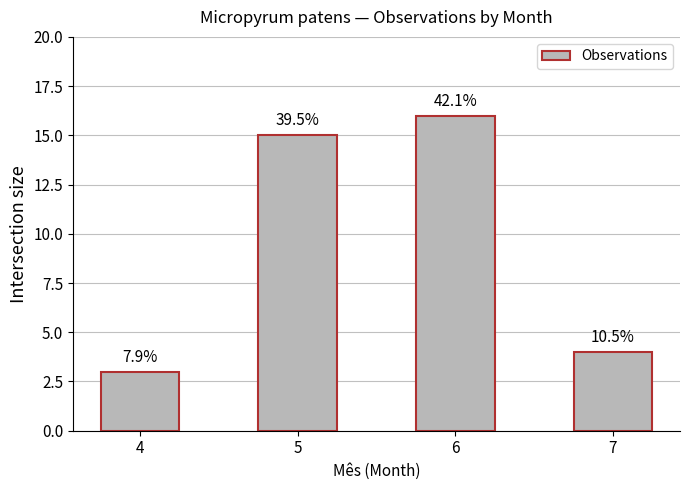

How many bars are there in total?

4